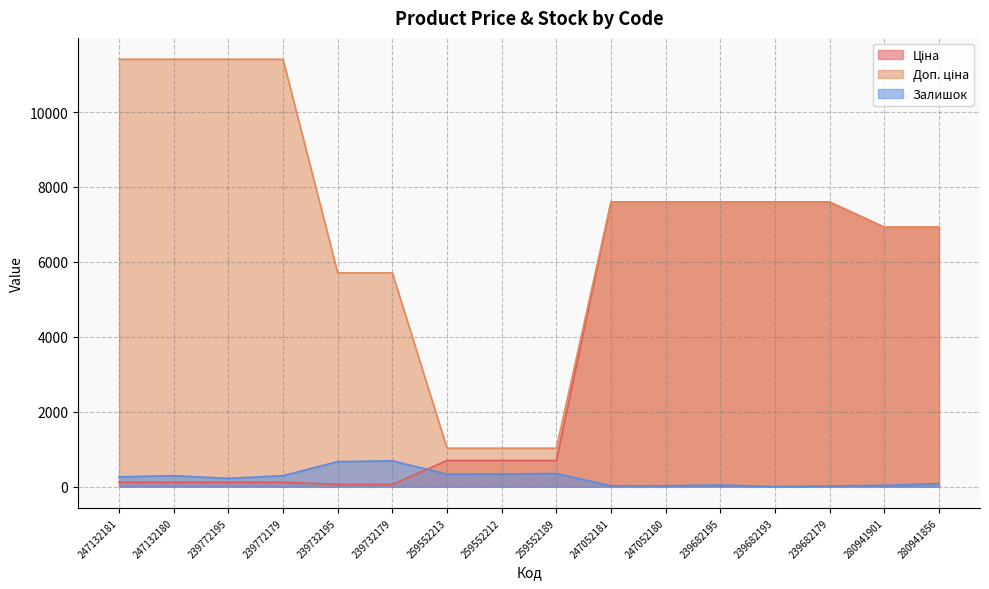

What is the spread (max minus min) of values at 239682179?

7580.5